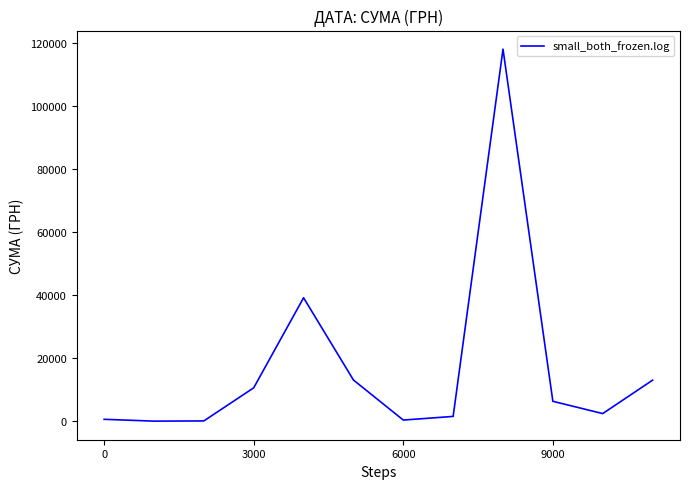

What is the greatest value displayed?

117912.0